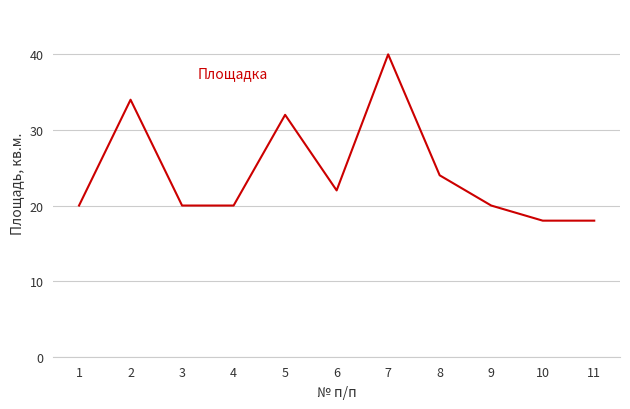

Reading left to right, what are all the values shown in this chart?

1=20	2=34	3=20	4=20	5=32	6=22	7=40	8=24	9=20	10=18	11=18